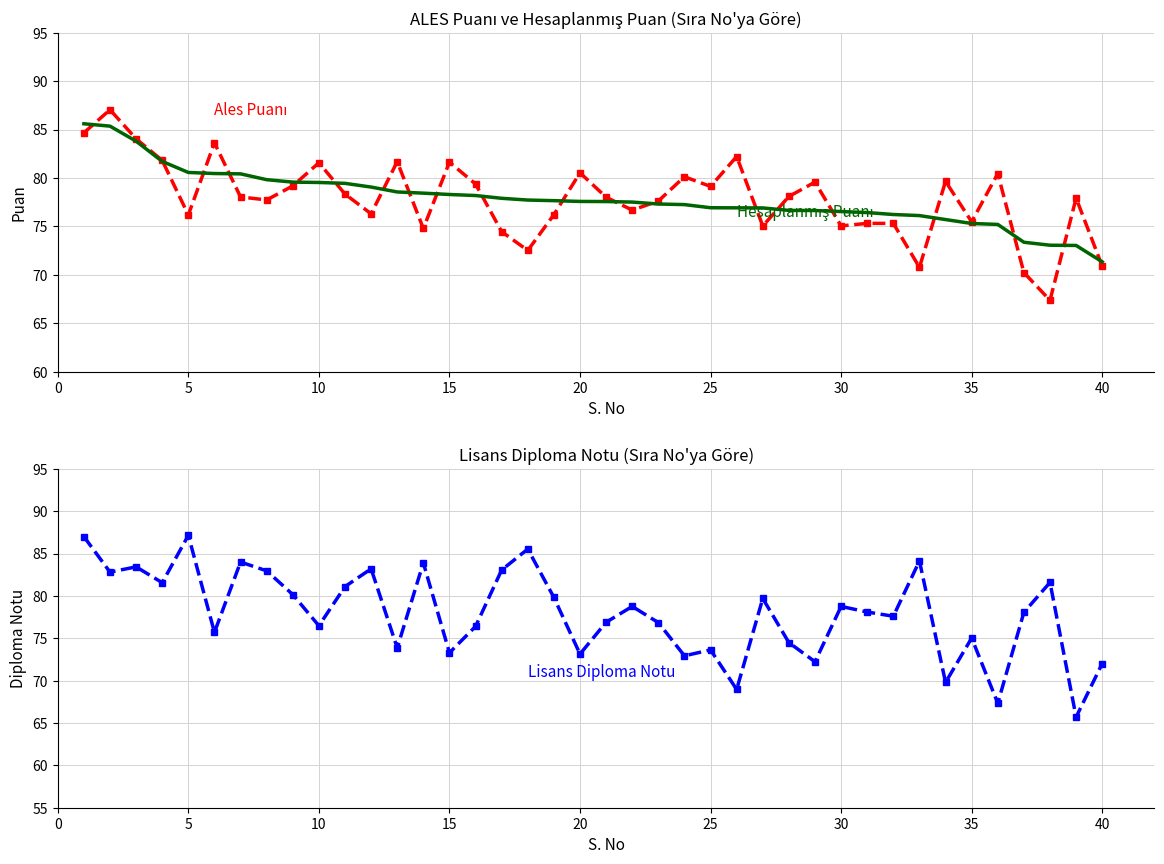

Reading left to right, what are all the values shown in this chart?

Ales Puanı: 84.7	87.0	84.0	81.8	76.2	83.6	78.0	77.7	79.2	81.6	78.3	76.3	81.7	74.8	81.6	79.4	74.5	72.5	76.2	80.5	78.0	76.7	77.6	80.1	79.1	82.2	75.0	78.1	79.6	75.0	75.3	75.3	70.8	79.6	75.5	80.4	70.2	67.4	77.9	70.9
Hesaplanmış Puanı: 85.6	85.4	83.8	81.7	80.6	80.5	80.4	79.8	79.6	79.5	79.4	79.1	78.6	78.4	78.3	78.2	77.9	77.7	77.7	77.6	77.6	77.5	77.3	77.2	76.9	76.9	76.9	76.6	76.6	76.5	76.4	76.2	76.1	75.7	75.3	75.2	73.4	73.1	73.0	71.3
Lisans Diploma Notu: 87.0	82.8	83.4	81.6	87.2	75.7	84.0	83.0	80.2	76.5	81.1	83.2	73.9	83.9	73.3	76.4	83.1	85.5	79.8	73.1	76.9	78.8	76.8	72.9	73.6	69.0	79.7	74.5	72.2	78.8	78.1	77.6	84.1	69.8	75.0	67.3	78.1	81.6	65.7	72.0